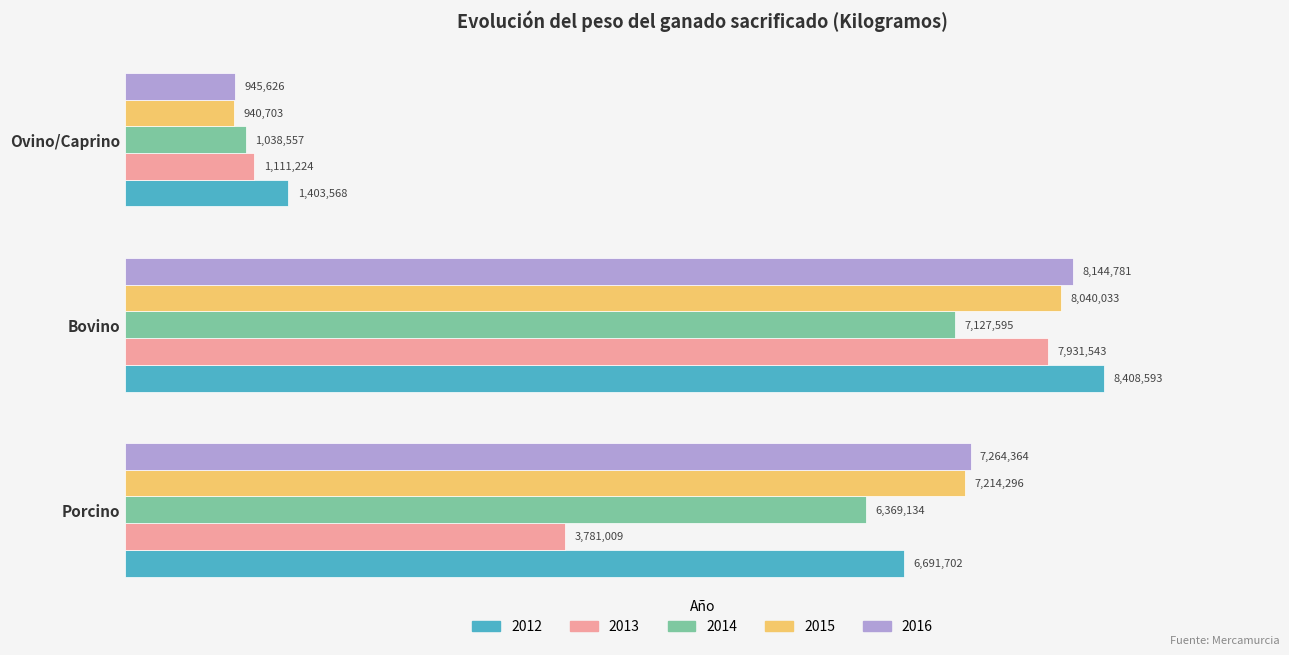

Where does the 2013 series first go above 3781009?

Bovino